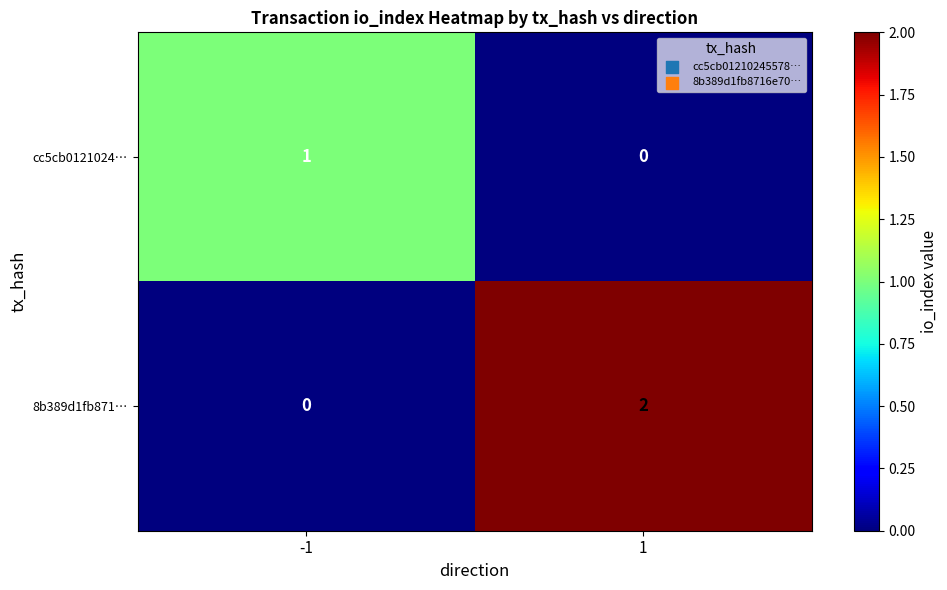

Which series changed the most between -1 and 1?

8b389d1fb871…